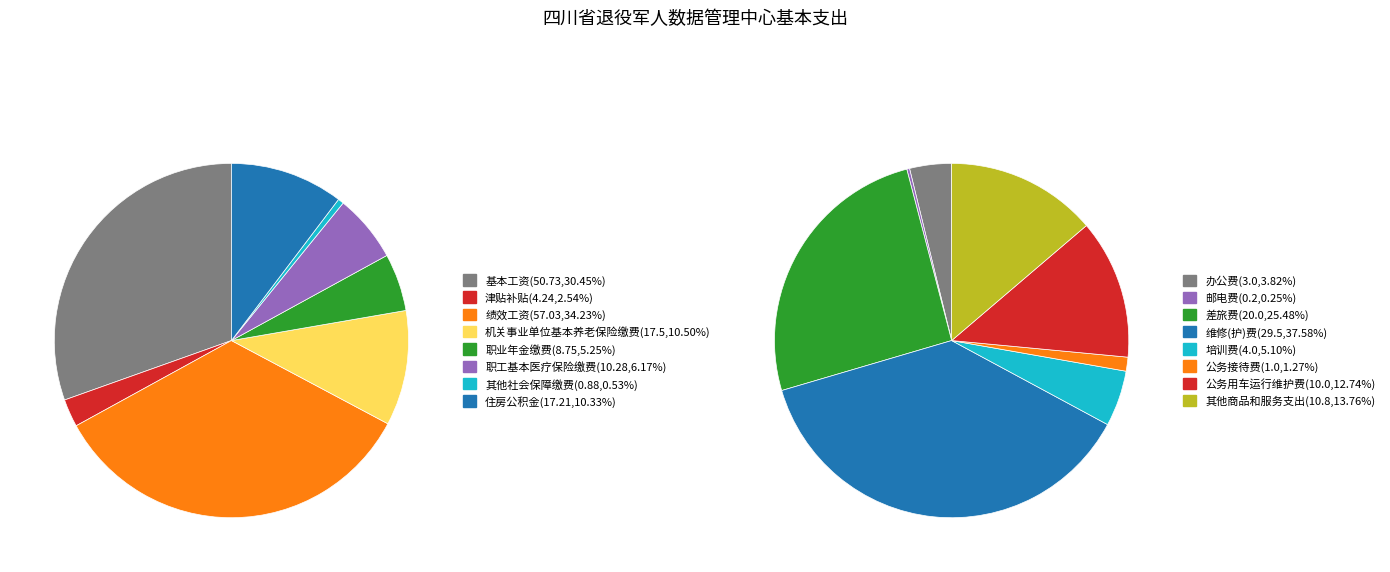

Is 公务接待费 the majority of the pie?

No